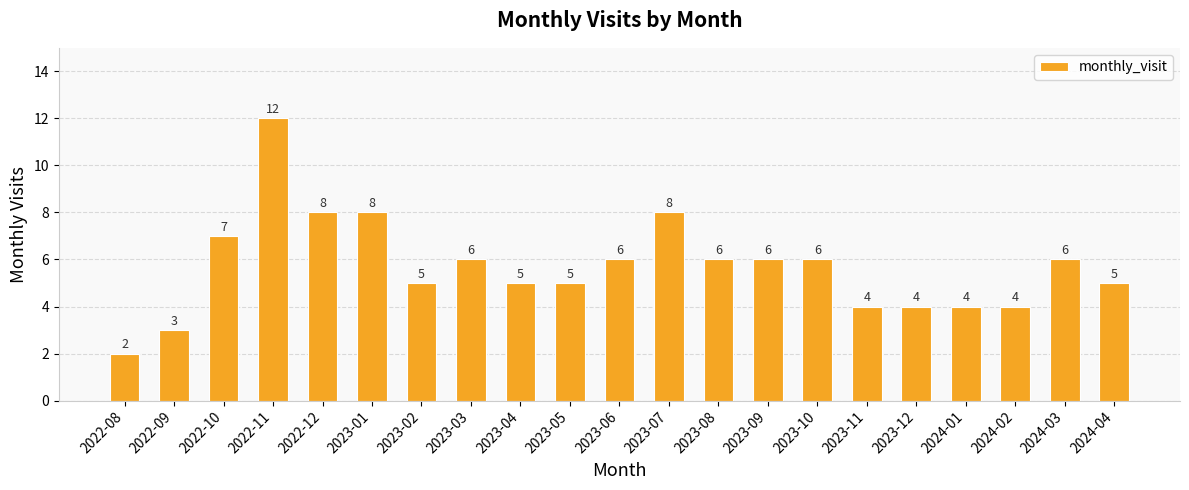

At which label is the value closest to 7?

2022-10